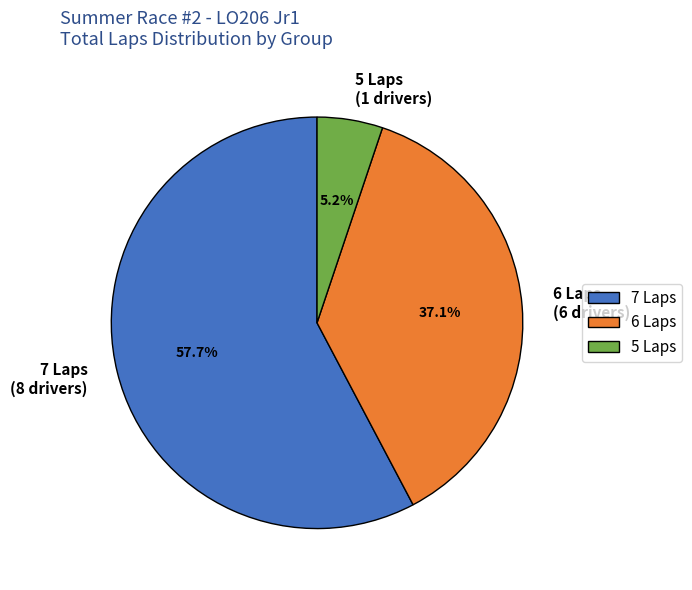

How many segments does this pie chart have?

3